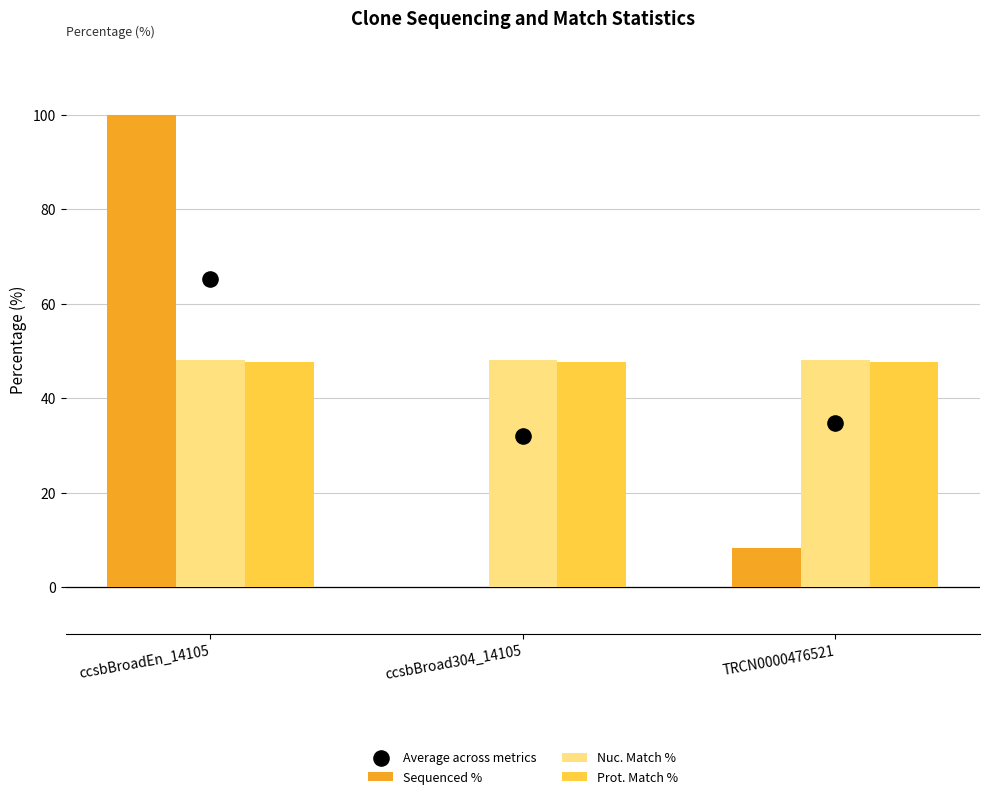

At how many categories does at least one series exceed 93?

1